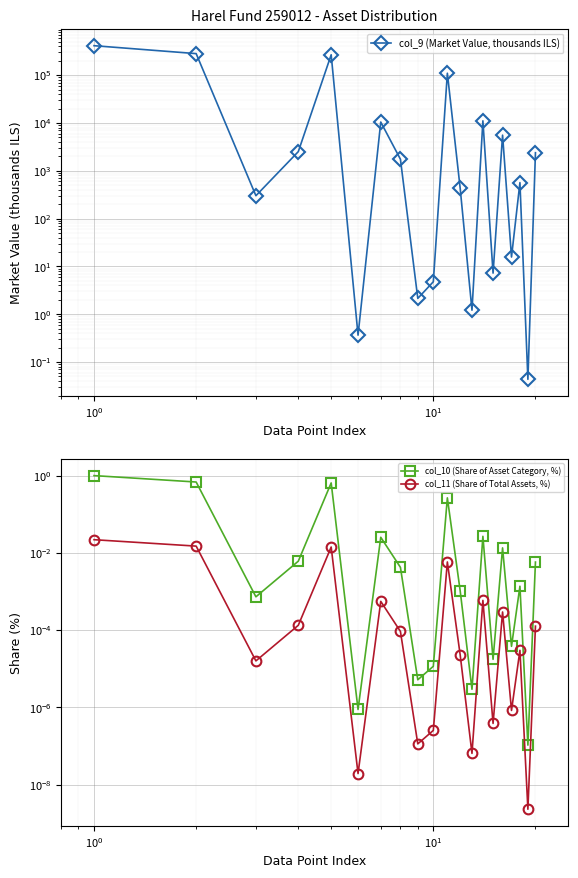

Is this an area chart (filled region under the line)?

No